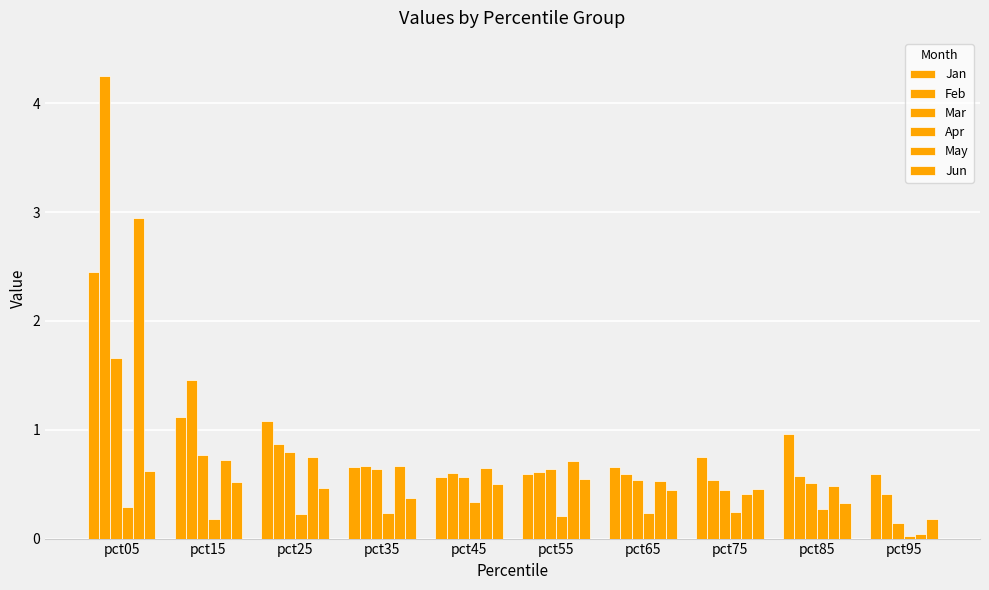

The May series shows 0.0 at pct95. True or false?

False